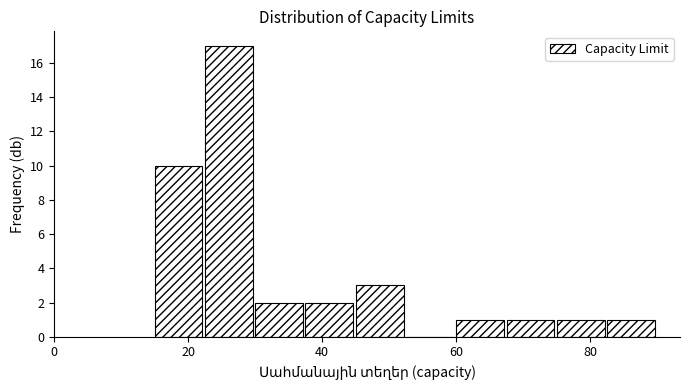

Around what value on the x-axis is the tallest bar? Give the approximate position of its centre, as read against the axis.

26